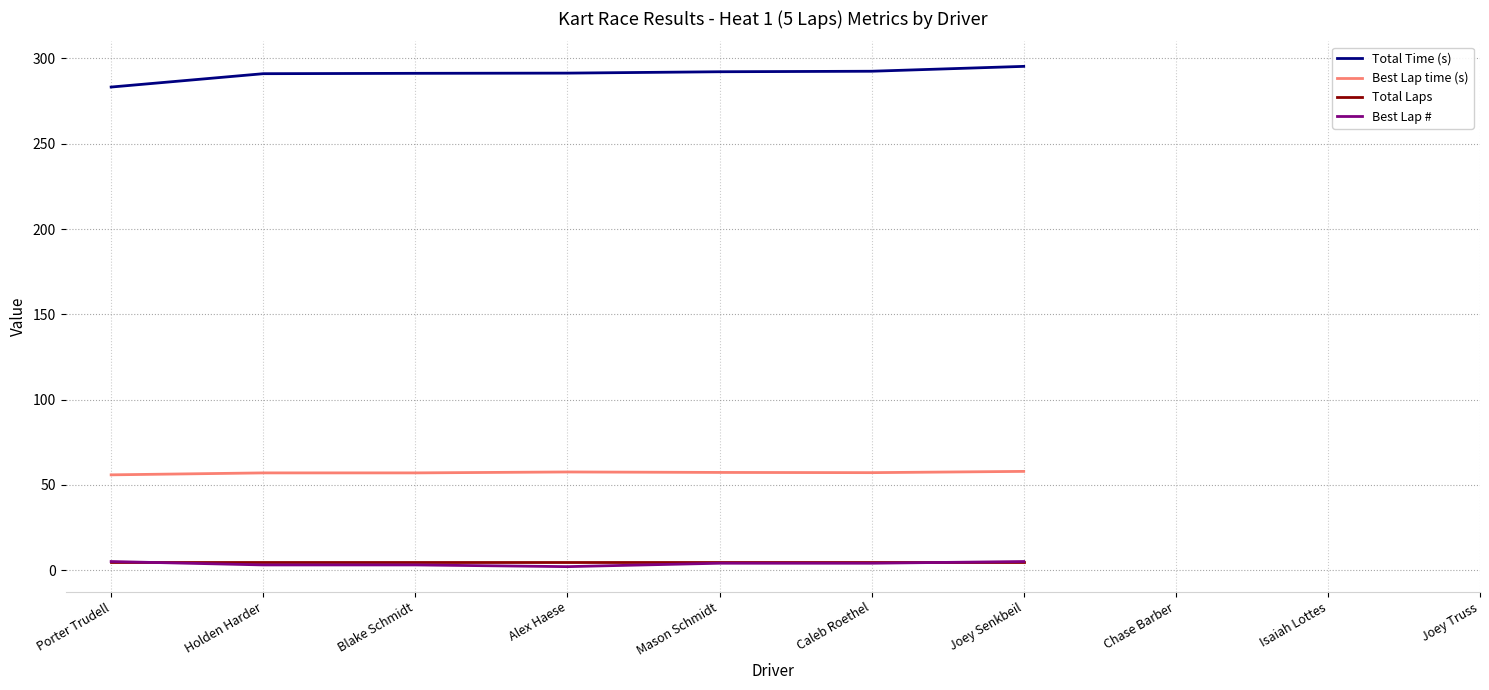

True or false: Best Lap # has a value of 4.0 at Mason Schmidt.

True